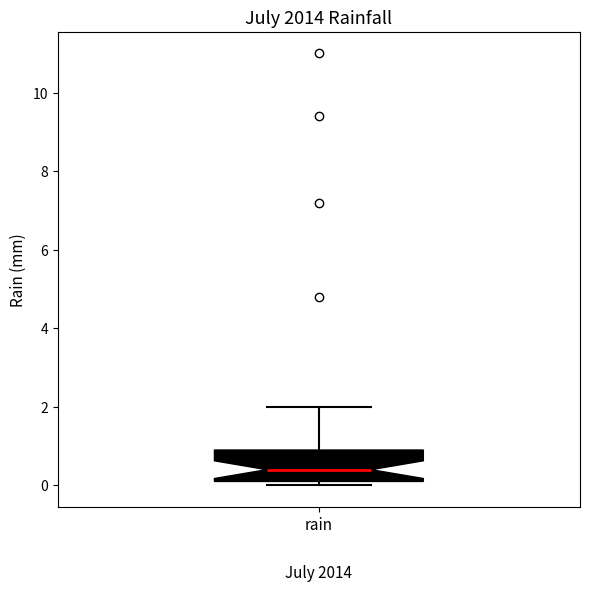

Read this box plot against the y-axis: the position of the median line, the range covered by the box, and the ends of both whiskers. The values are not printed on the chart, so give them approximately, as read against the axis.

median 0.4, box 0.2 to 1.0, whiskers 0.0 to 2.0